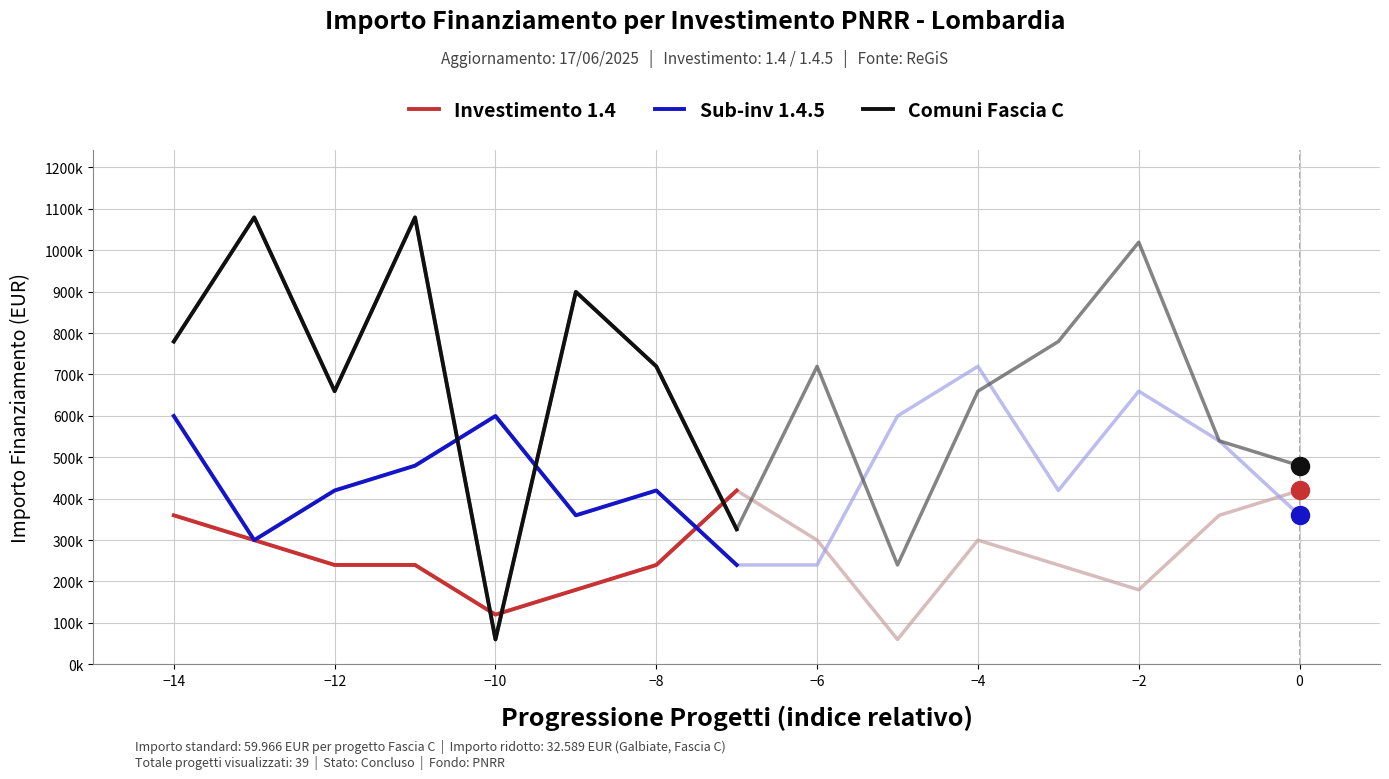

What is the sum of all Sub-inv 1.4.5 values?

3418062